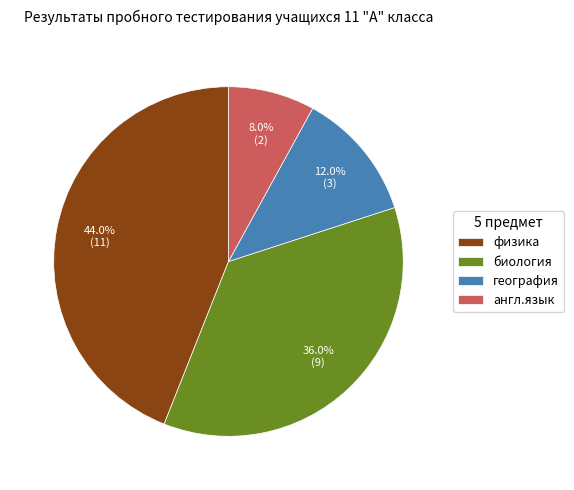

Is биология the majority of the pie?

No